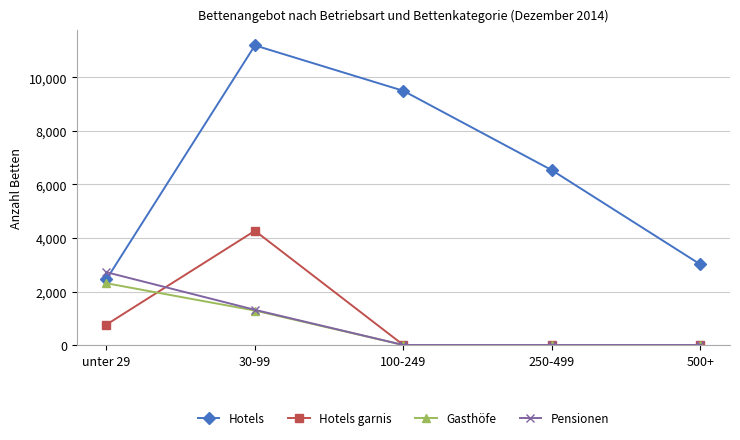

Is the value of Pensionen at unter 29 greater than the value of Hotels at unter 29?

Yes